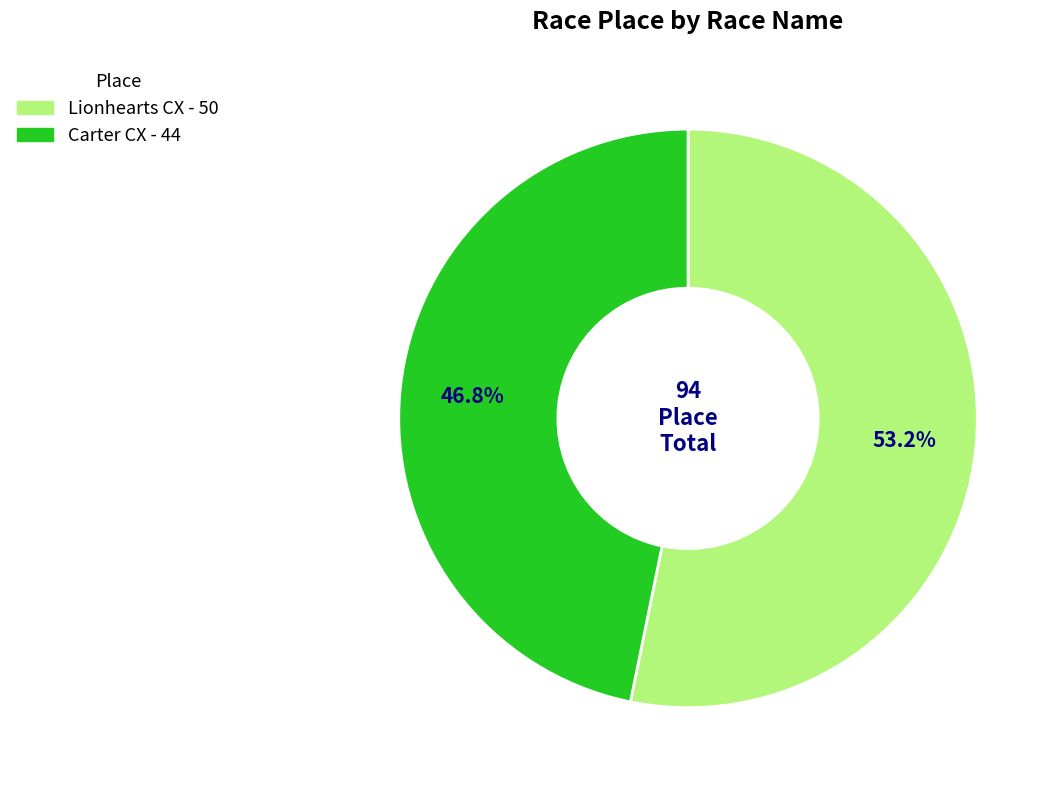

How many segments does this pie chart have?

2